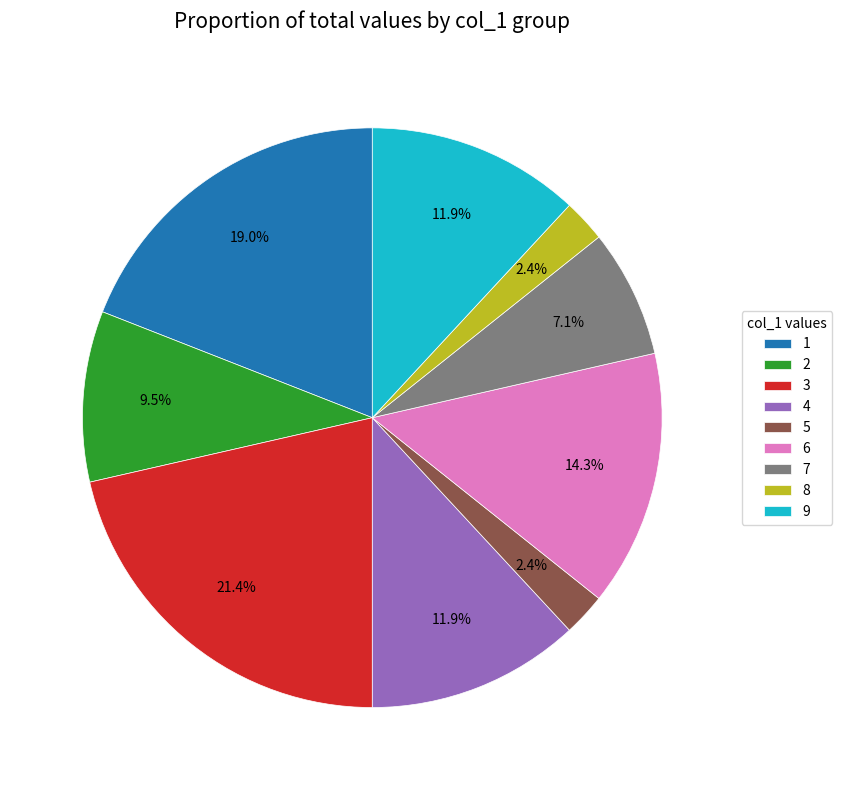

The 7 slice represents 19% of the pie. True or false?

False